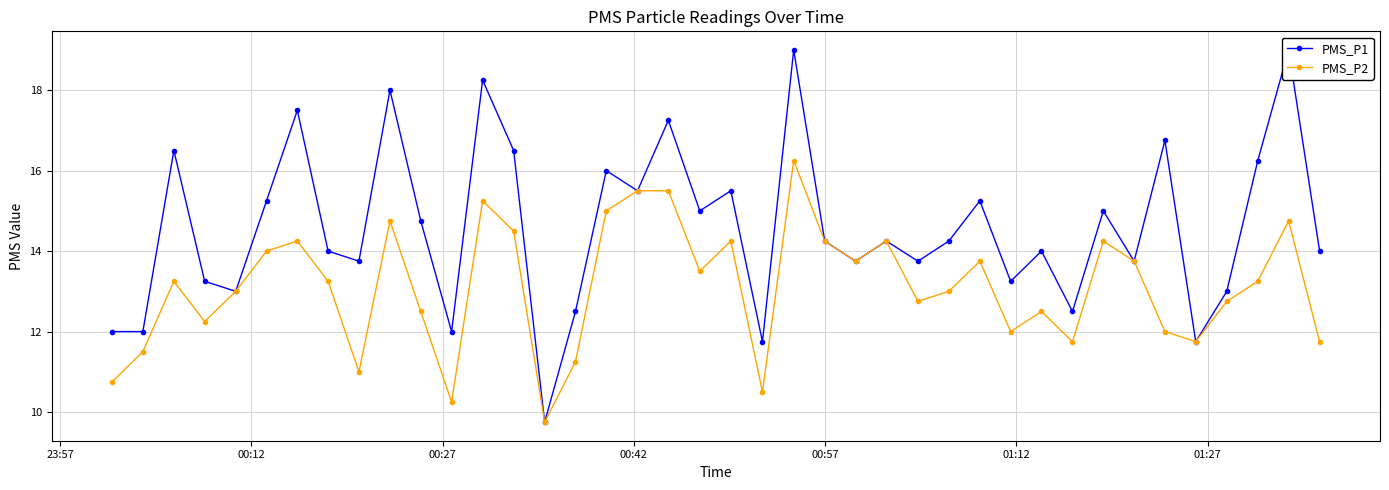

Reading left to right, transcribe all the data shown in this chart.

PMS_P1: 12.0	12.0	16.5	13.2	13.0	15.2	17.5	14.0	13.8	18.0	14.8	12.0	18.2	16.5	9.8	12.5	16.0	15.5	17.2	15.0	15.5	11.8	19.0	14.2	13.8	14.2	13.8	14.2	15.2	13.2	14.0	12.5	15.0	13.8	16.8	11.8	13.0	16.2	19.0	14.0
PMS_P2: 10.8	11.5	13.2	12.2	13.0	14.0	14.2	13.2	11.0	14.8	12.5	10.2	15.2	14.5	9.8	11.2	15.0	15.5	15.5	13.5	14.2	10.5	16.2	14.2	13.8	14.2	12.8	13.0	13.8	12.0	12.5	11.8	14.2	13.8	12.0	11.8	12.8	13.2	14.8	11.8